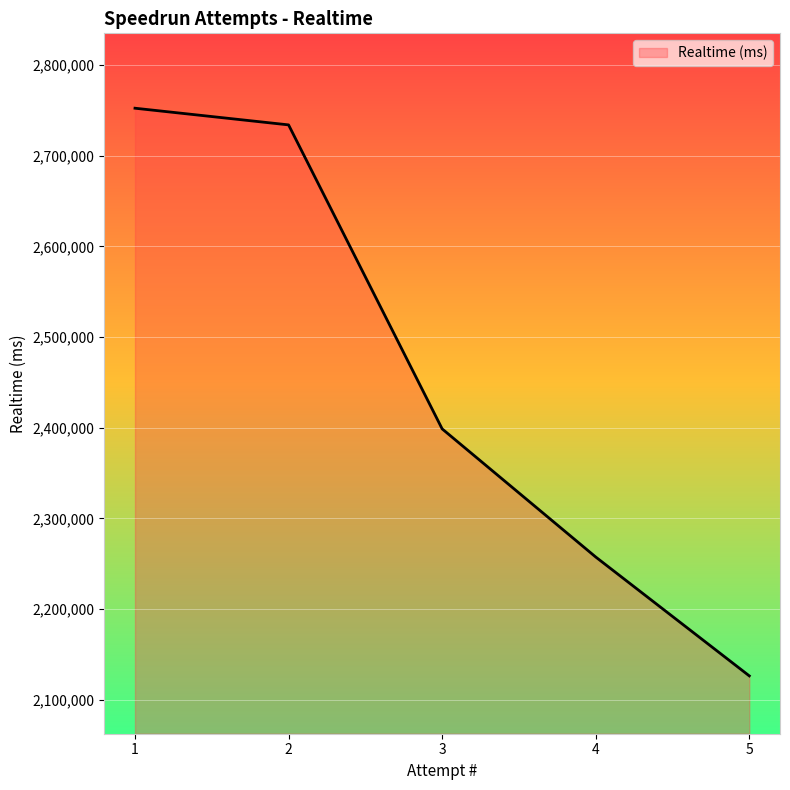

Reading left to right, what are all the values shown in this chart?

2752287	2733902	2398706	2257414	2126337